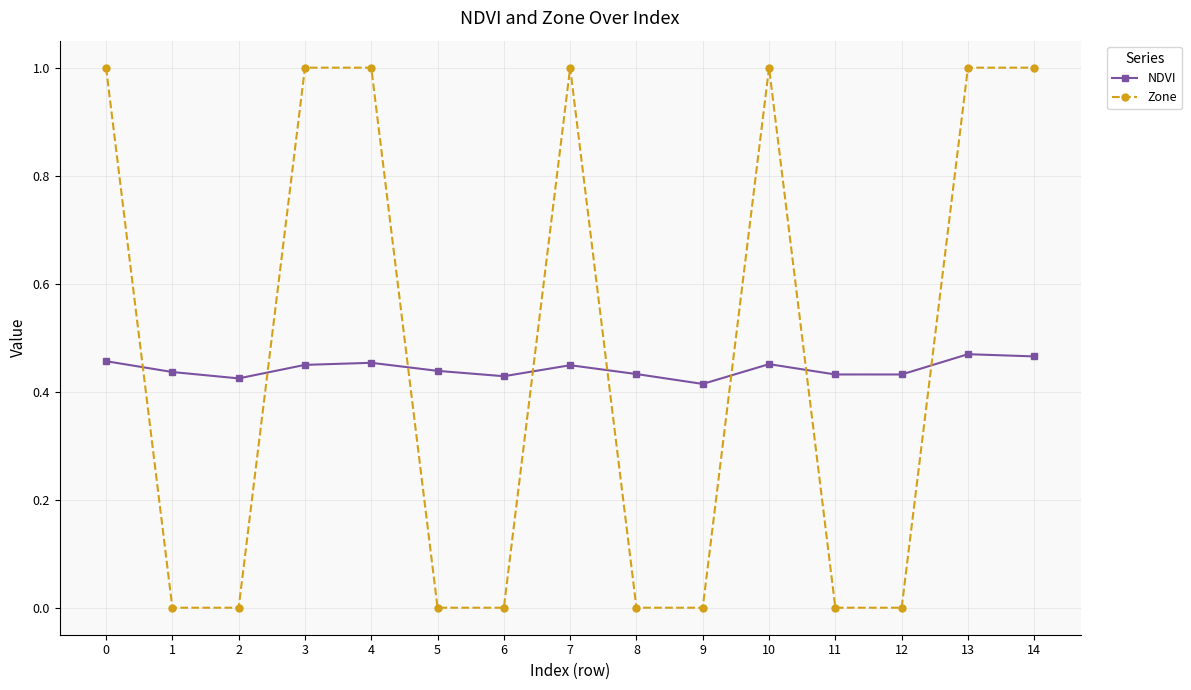

What is the difference between the second highest and minimum values in the NDVI series?

0.1